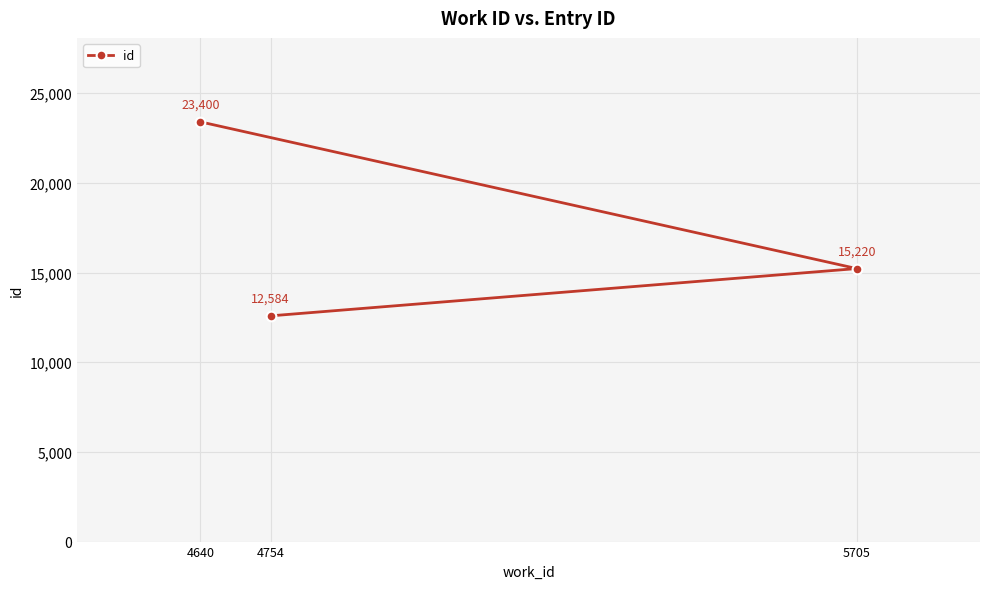

The value at 4754 is 12584. True or false?

True